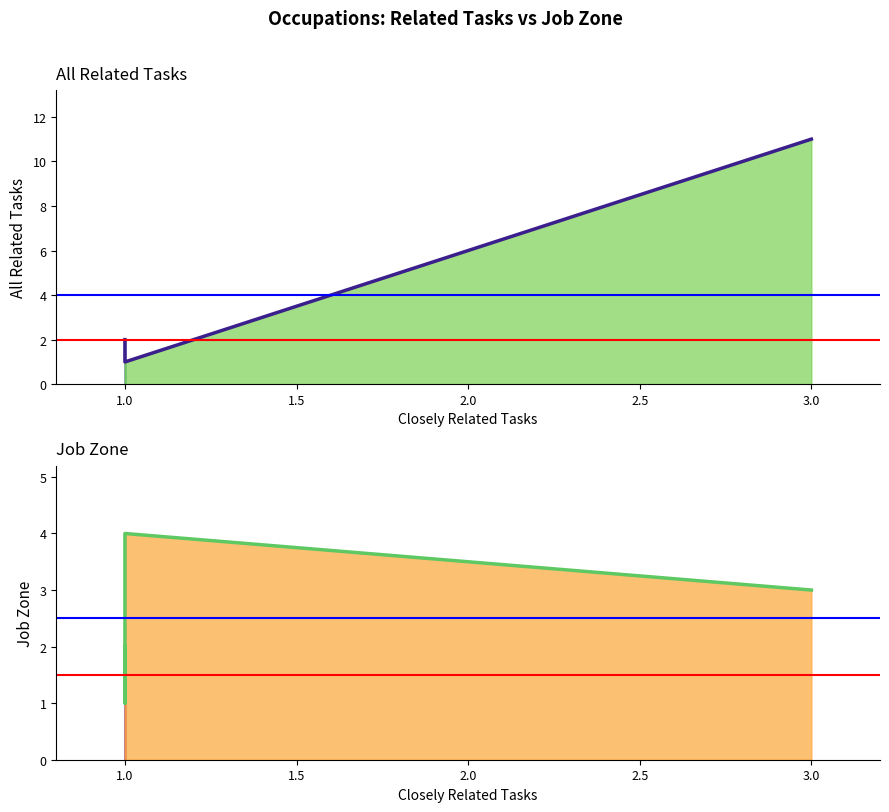

At which category does the chart reach its peak across all series?

3.0